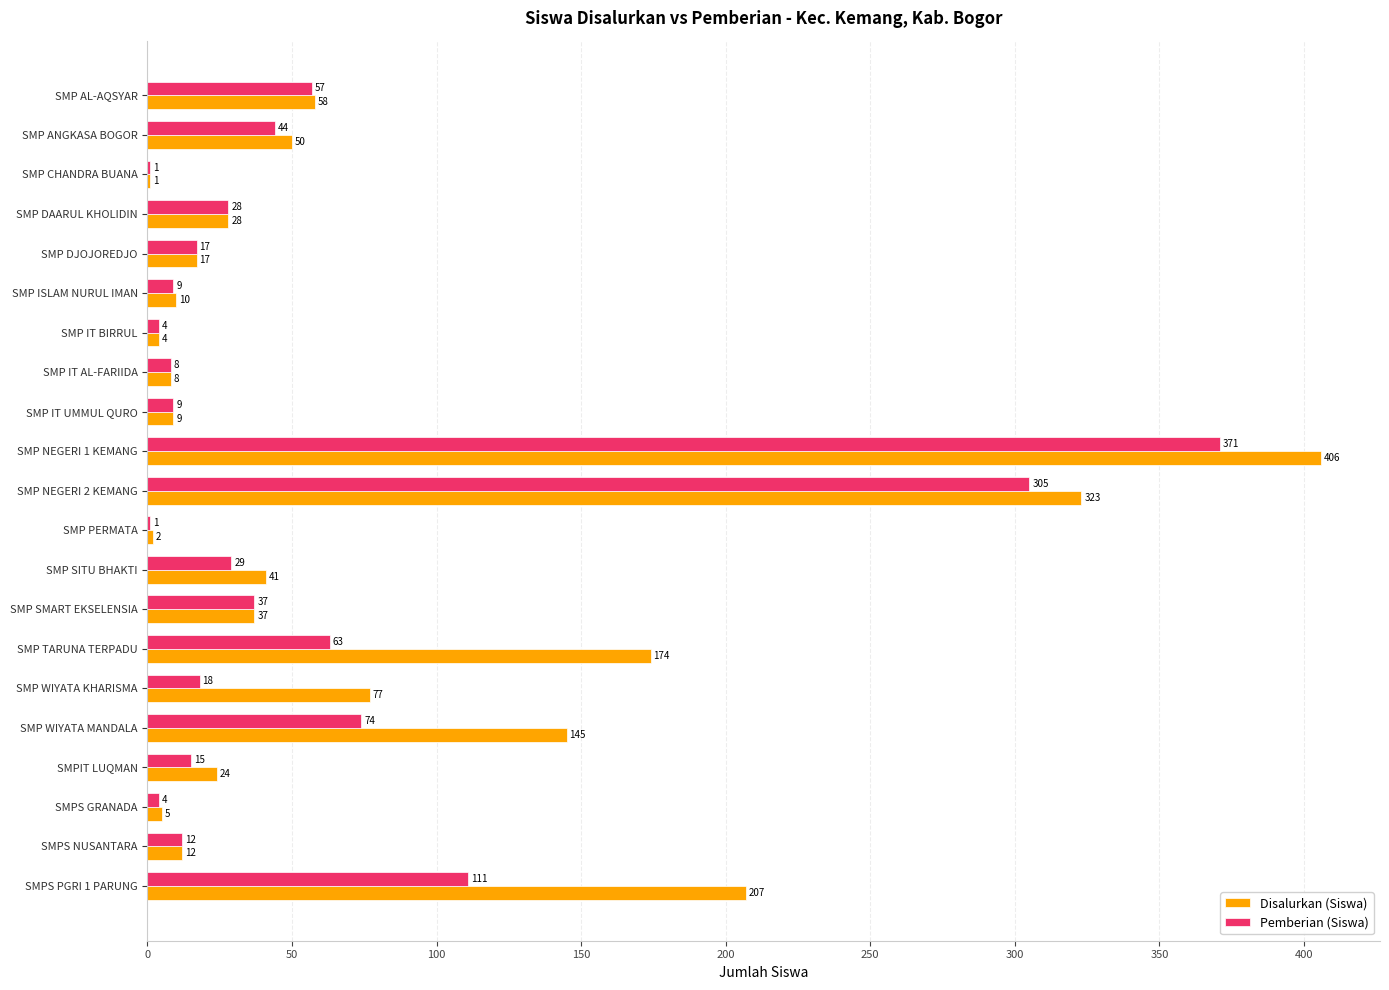

The Pemberian (Siswa) series shows 149 at SMP NEGERI 2 KEMANG. True or false?

False